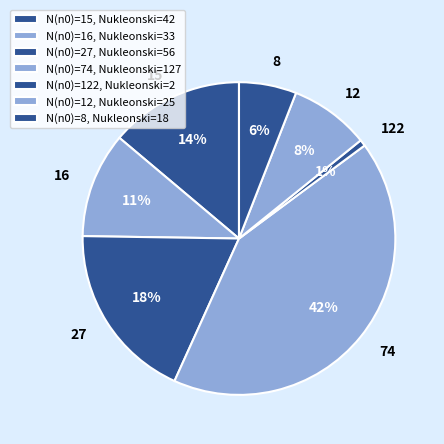

How many slices are in this pie chart?

7